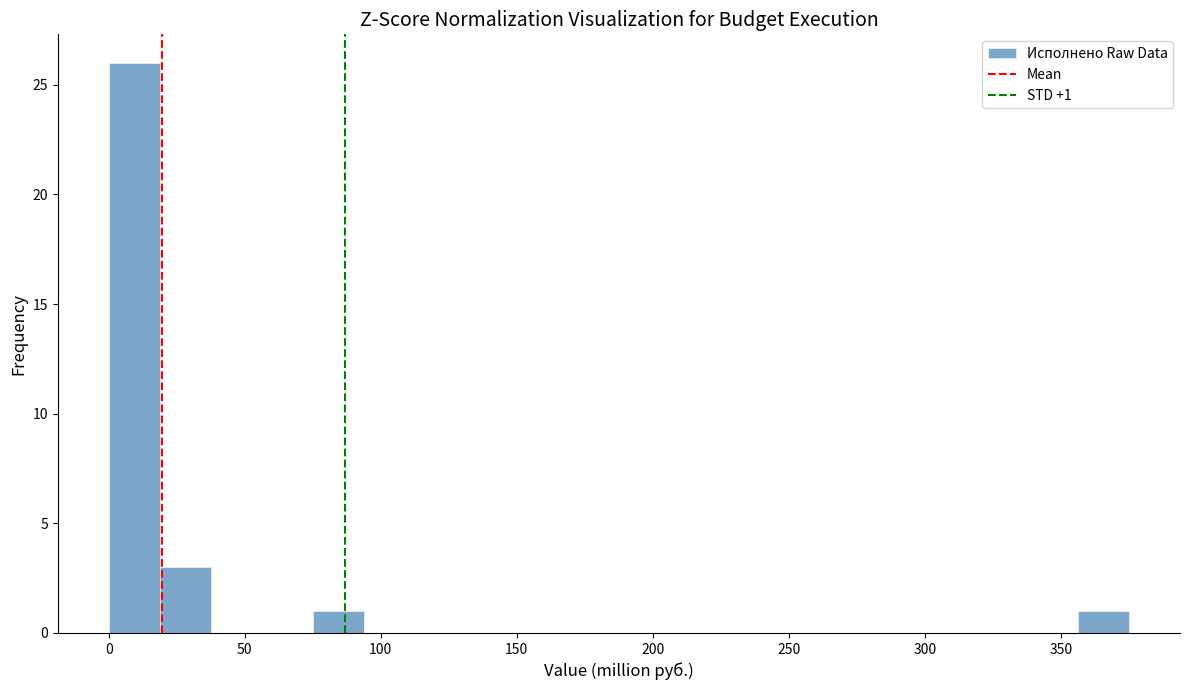

Around what value on the x-axis is the tallest bar? Give the approximate position of its centre, as read against the axis.

10